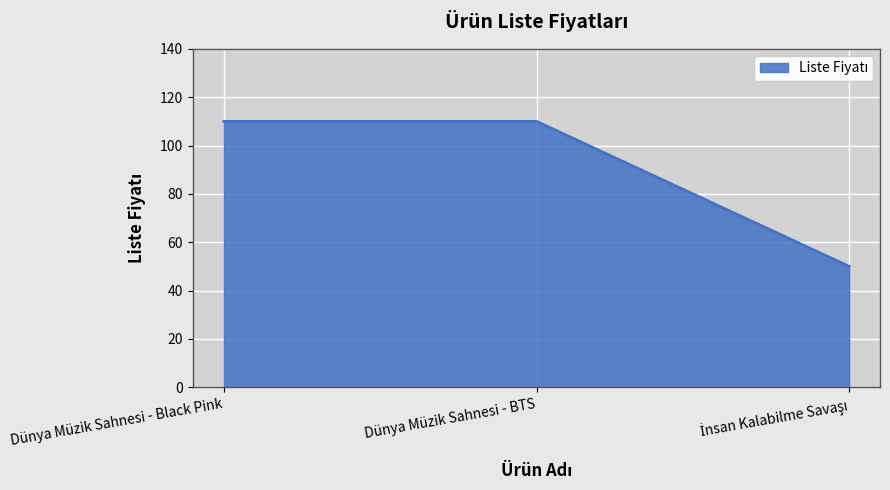

What is the smallest value displayed?

50